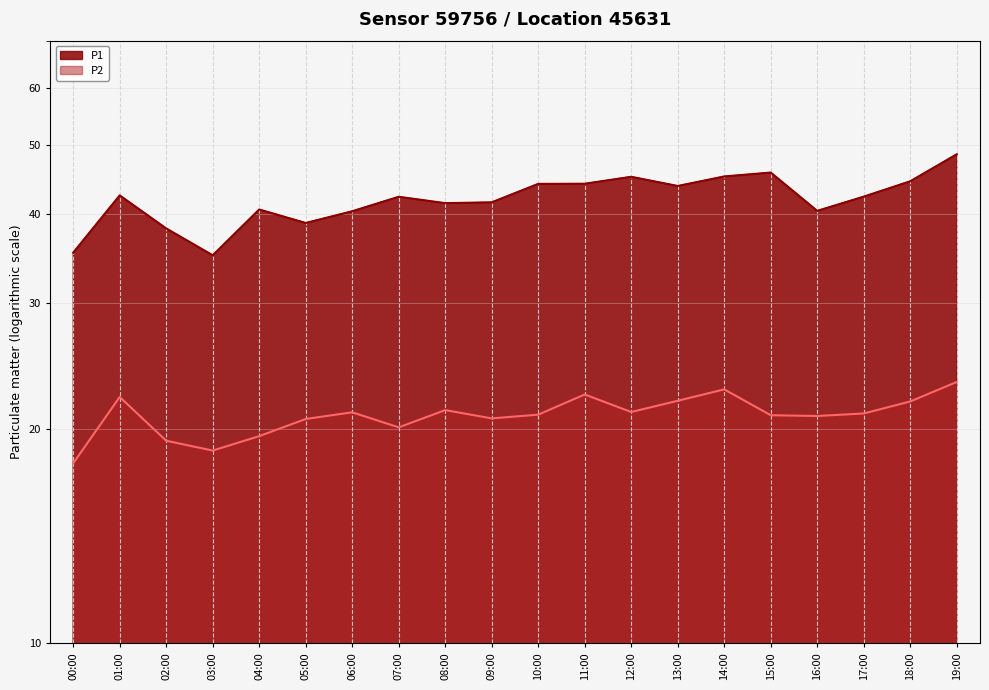

Rank the series by their maximum value, from highest to lowest.

P1, P2